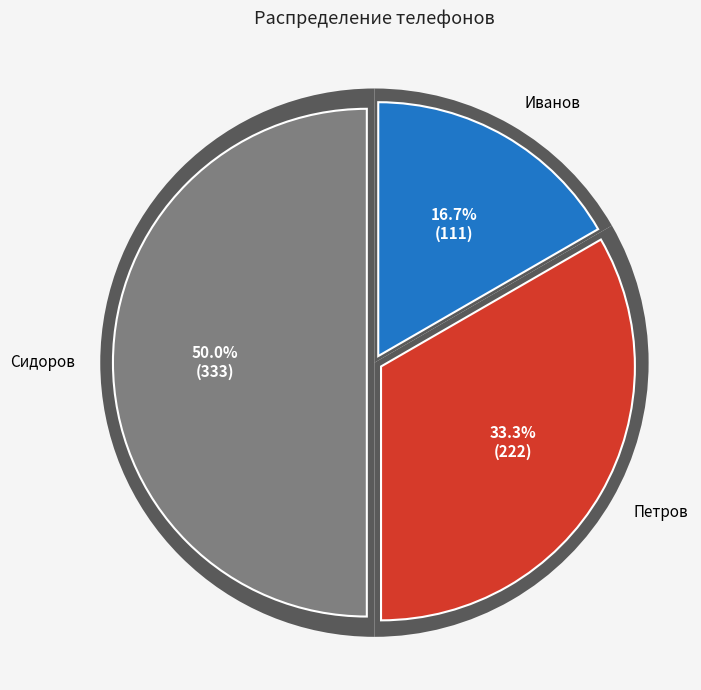

Rank the categories by value from lowest to highest.

Иванов, Петров, Сидоров